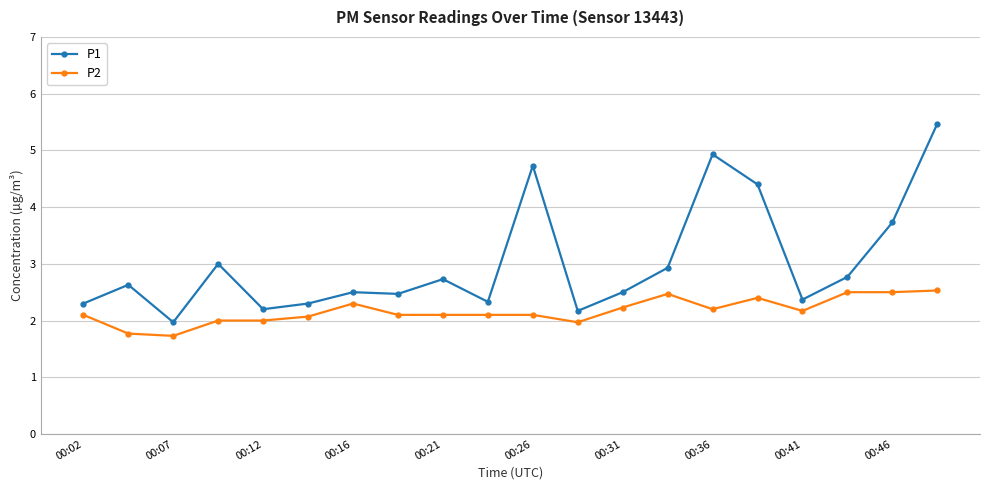

At how many categories does at least one series exceed 1?

20